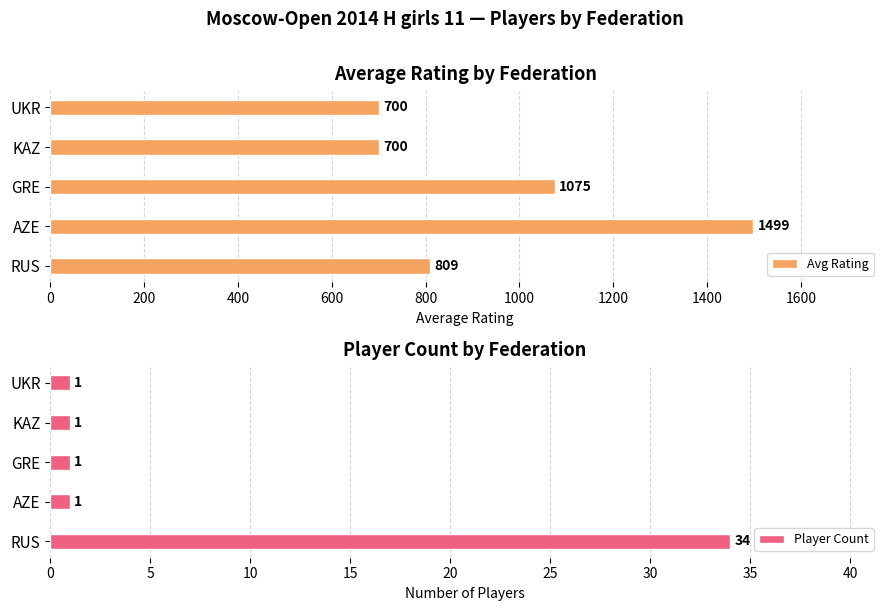

The value of Player Count at GRE is 1. True or false?

True